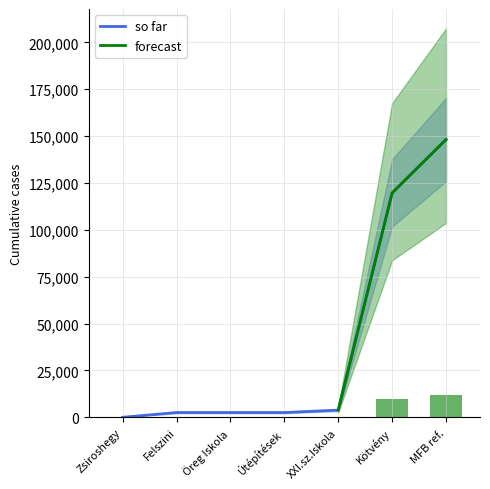

The value of so far at MFB ref. is 148139. True or false?

True